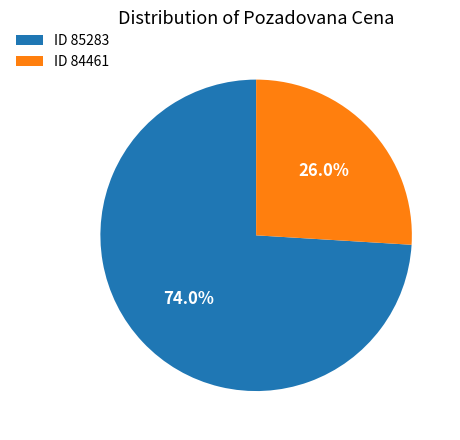

Which category accounts for the majority?

ID 85283